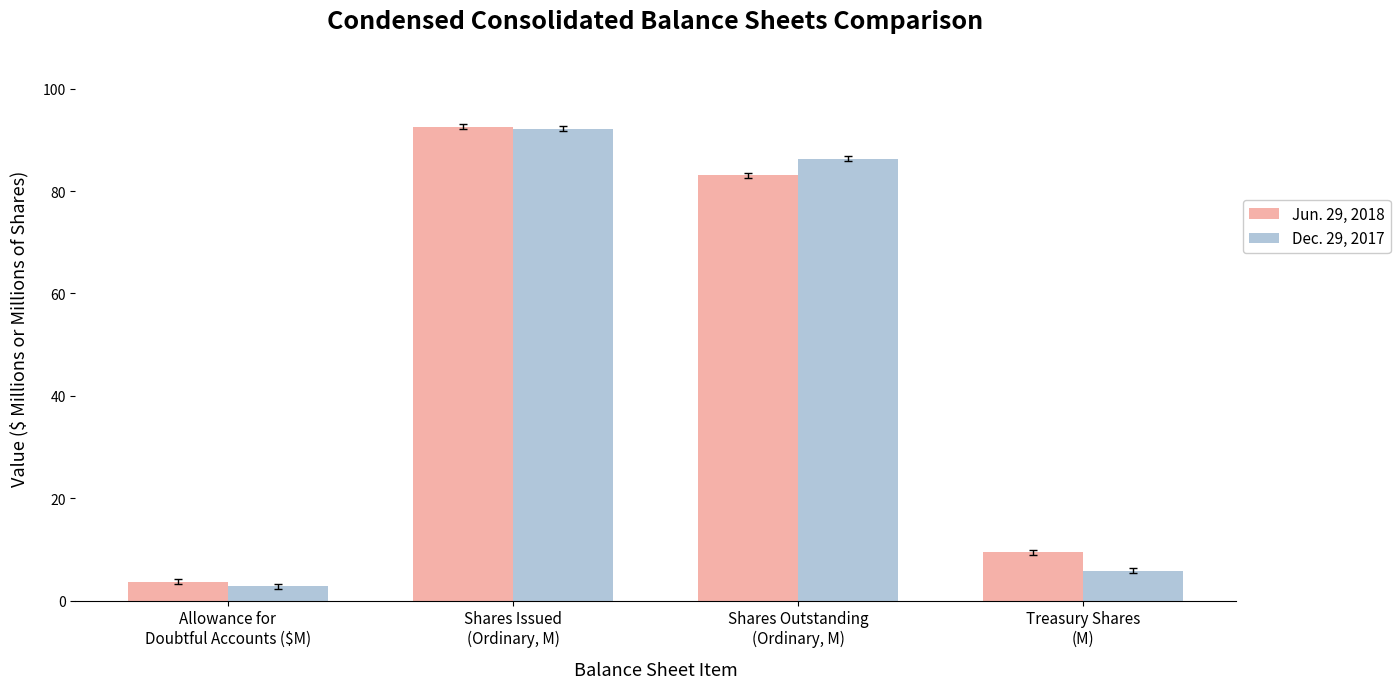

What are all the series names shown in the legend?

Jun. 29, 2018, Dec. 29, 2017